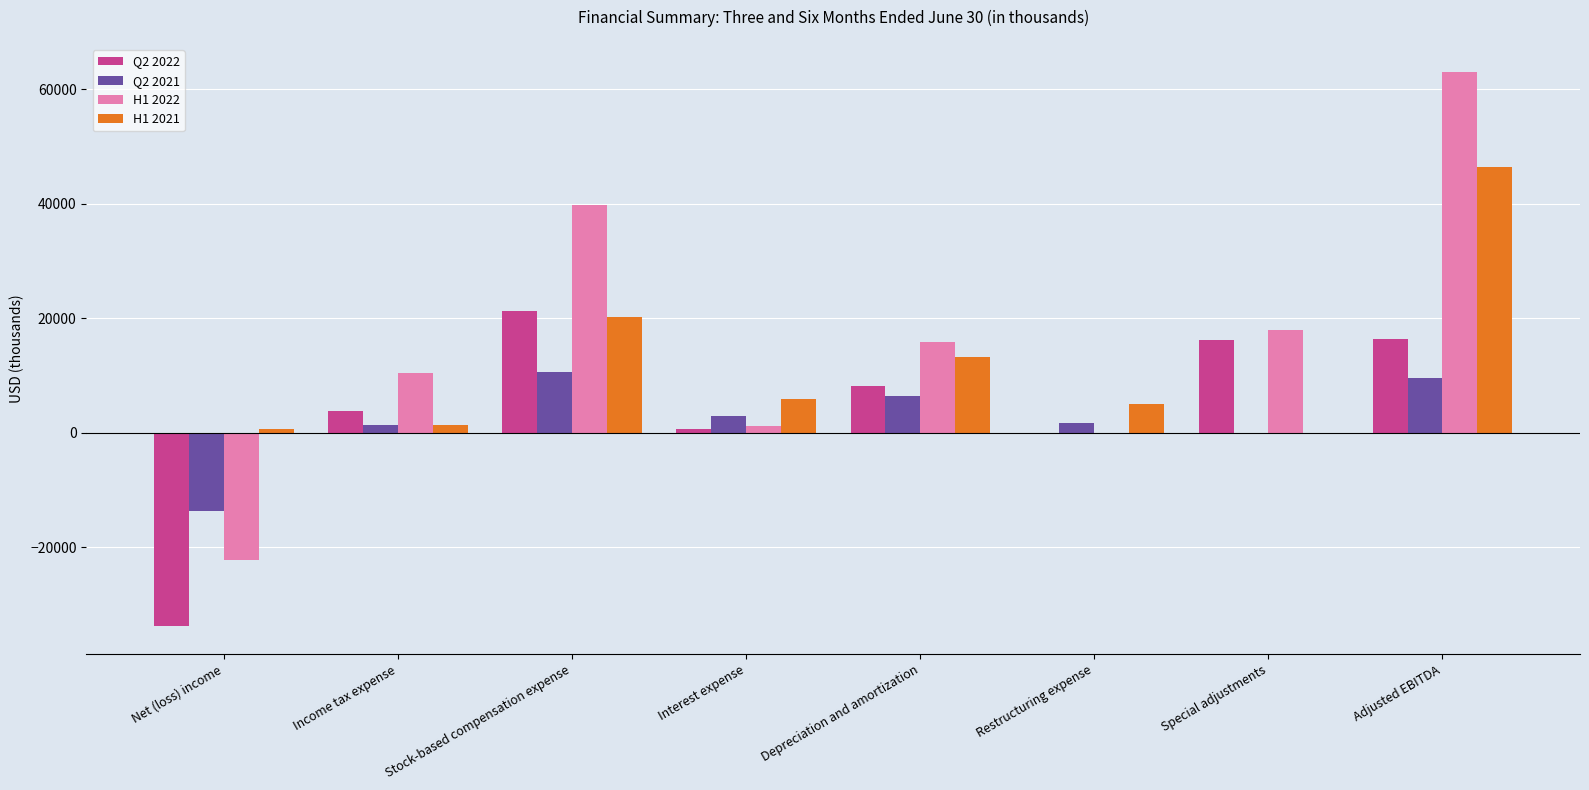

Are the bars grouped side by side (vs. stacked)?

Yes